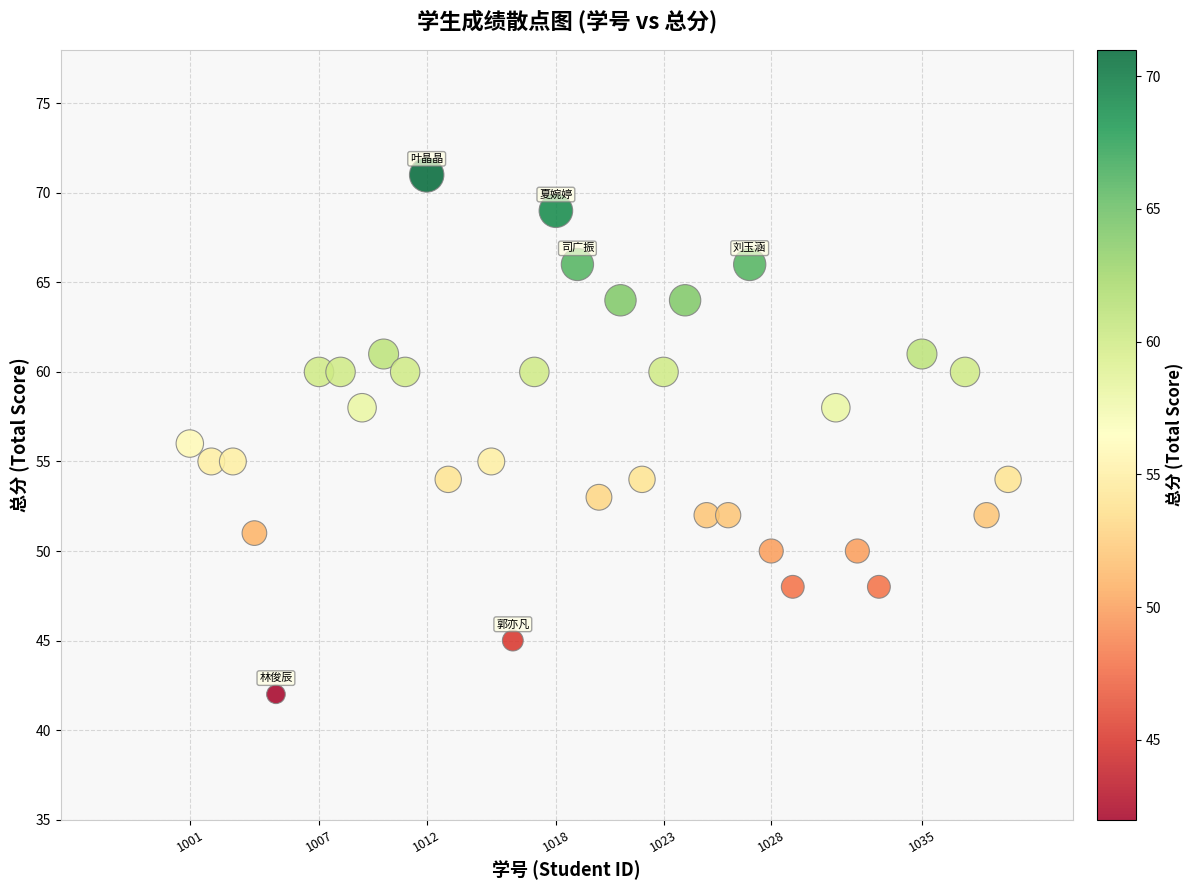

What is the range of X values (max minus min)?

38